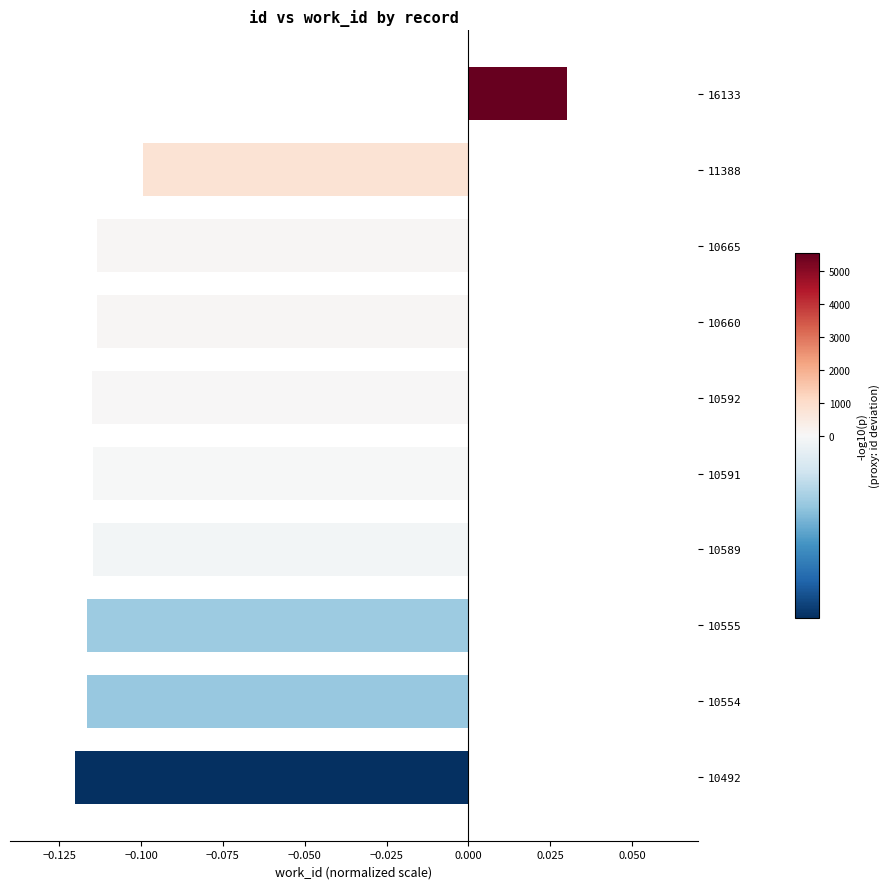

Is it true that the value at 10660 is -0.1?

True